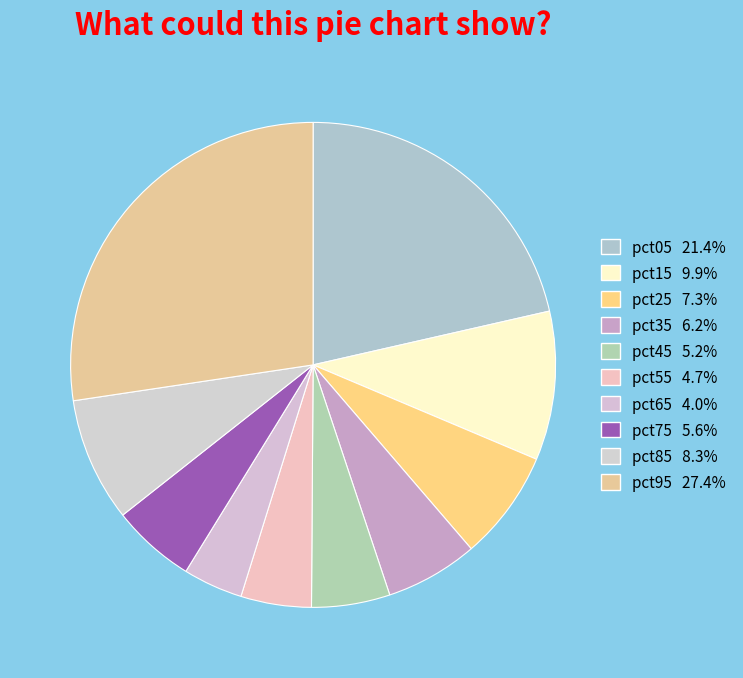

Is it true that pct75 is 1% of the pie?

False